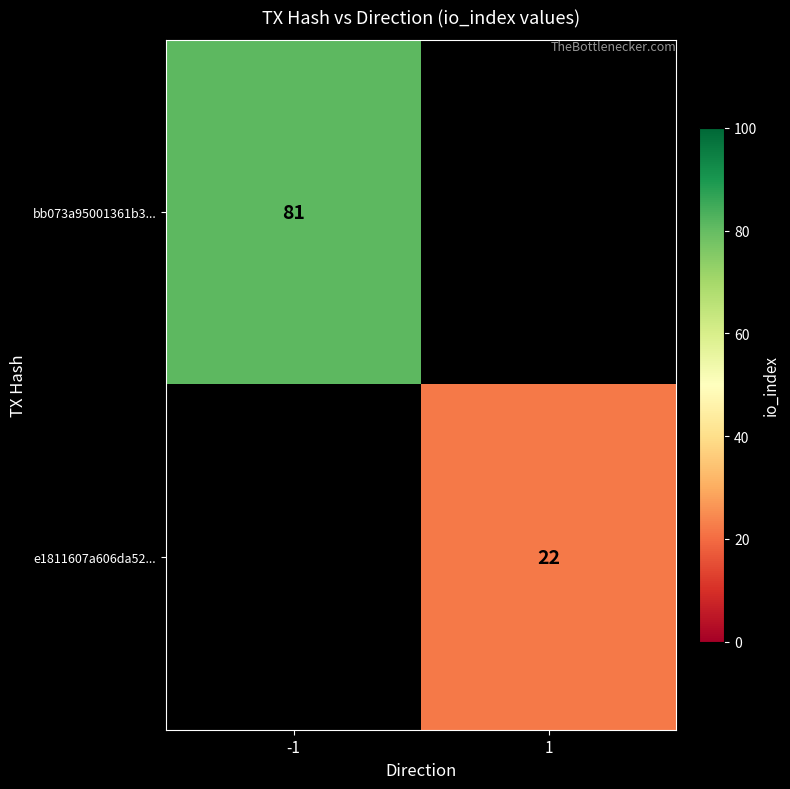

True or false: e1811607a606da52... has a value of 33 at 1.

False